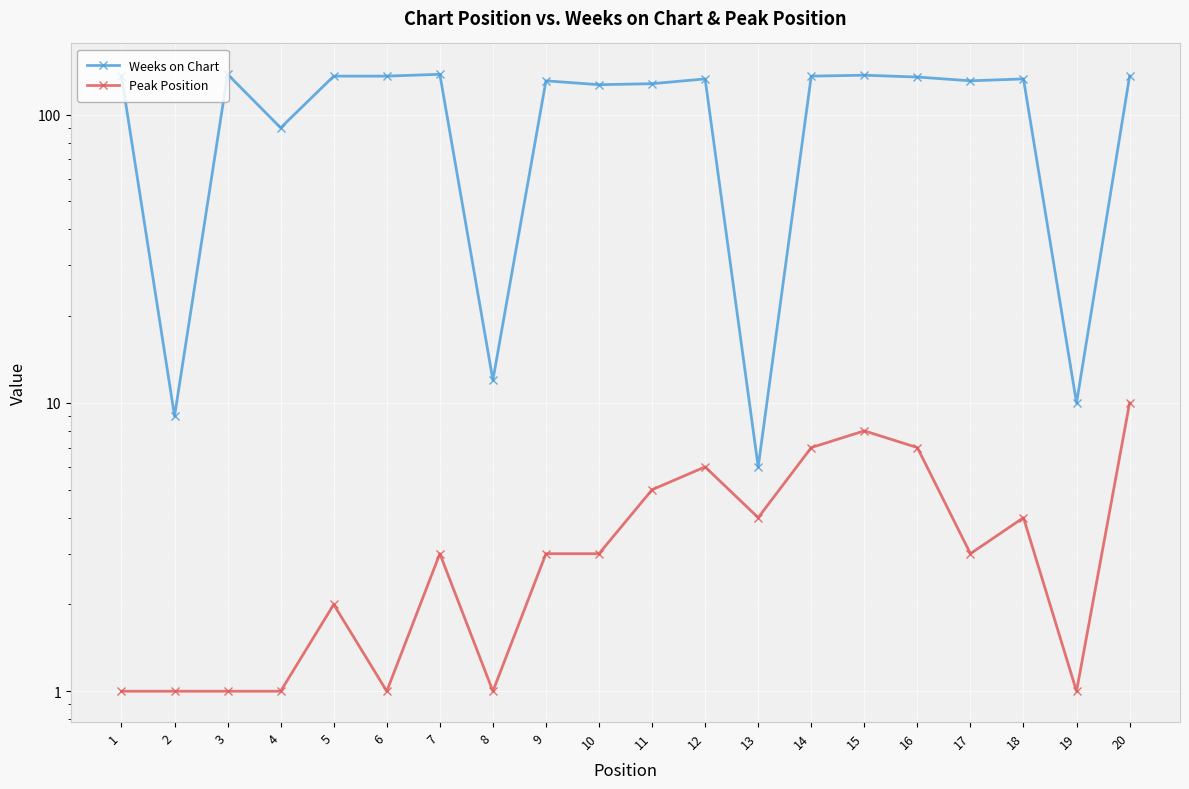

What is the difference between the highest and lowest values at 15?

129